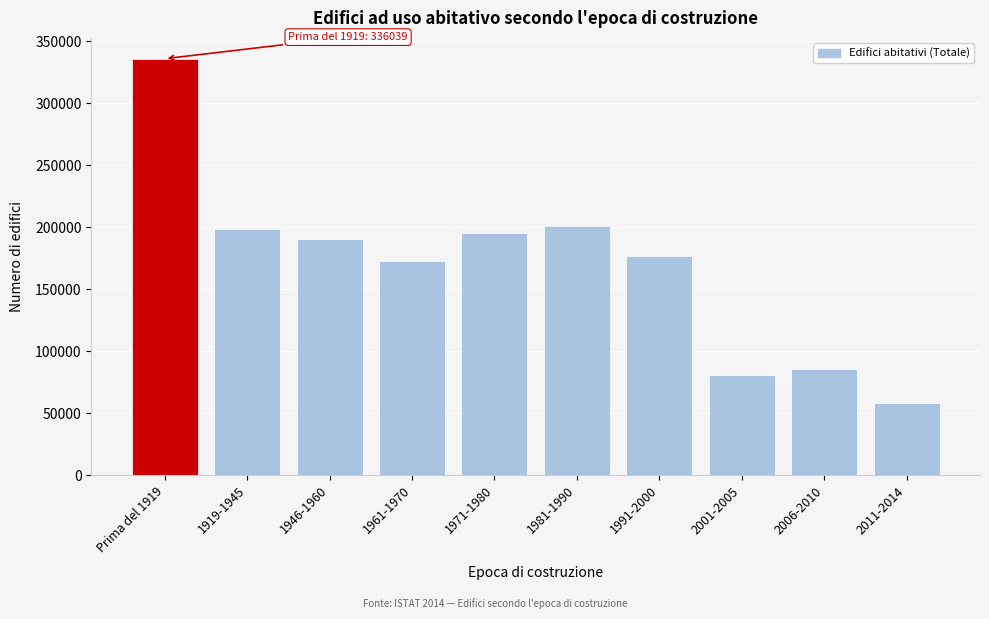

Reading left to right, what are all the values shown in this chart?

336039	198861	190165	172717	195140	201398	177087	80899	85328	58135